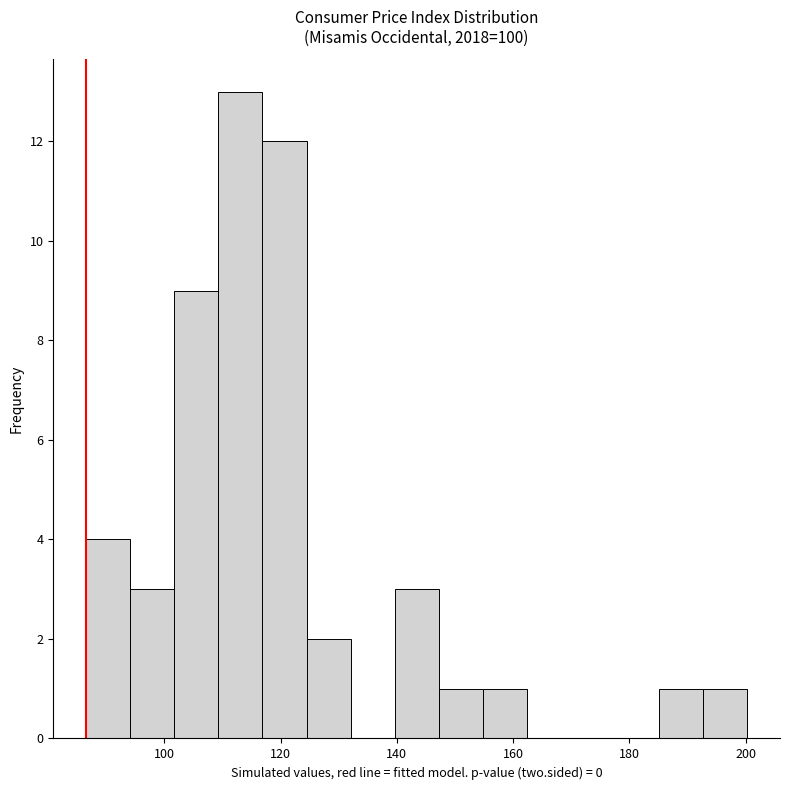

Around what value on the x-axis is the tallest bar? Give the approximate position of its centre, as read against the axis.

114